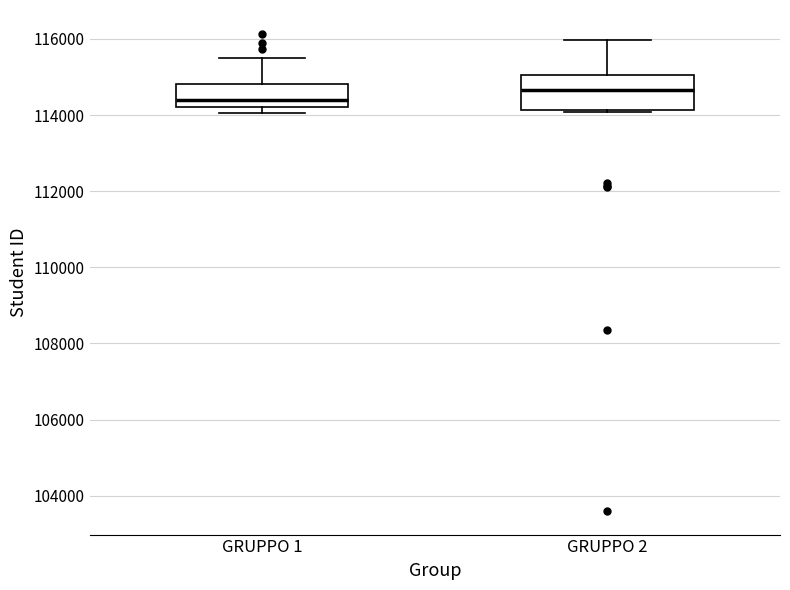

Comparing the boxes themselves (not the whiskers), which one is the tallest?

GRUPPO 2